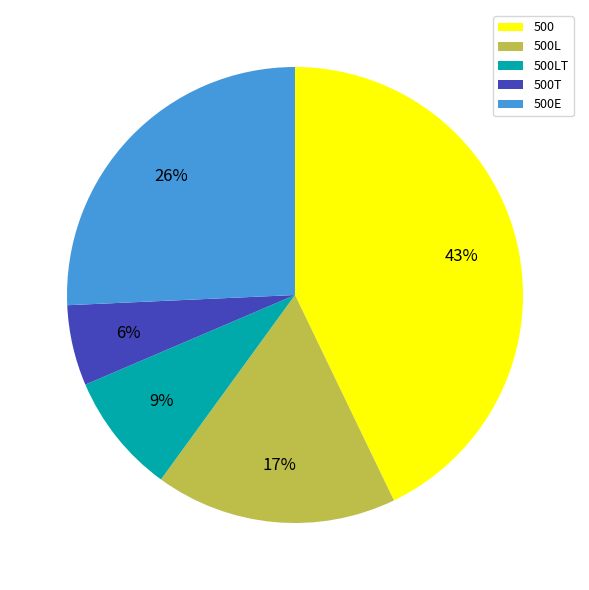

How many segments does this pie chart have?

5